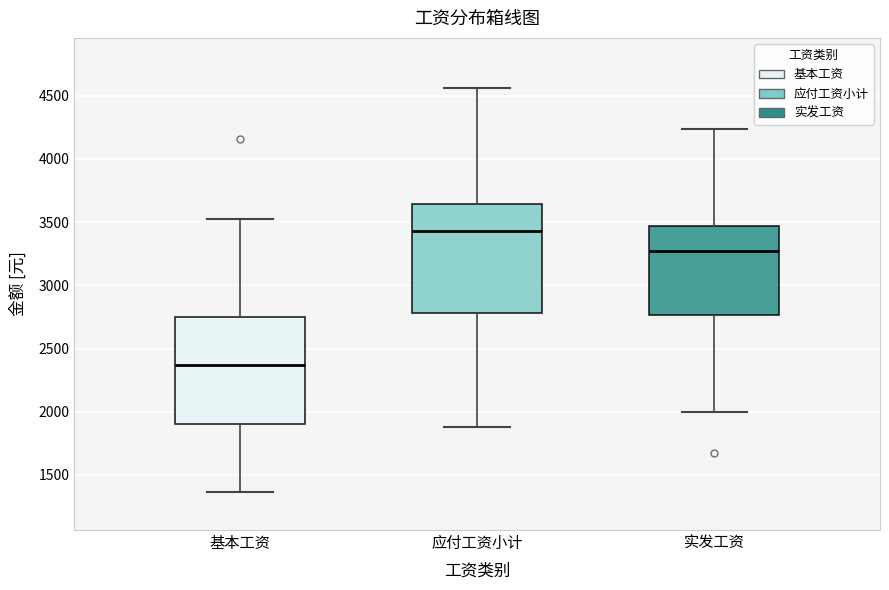

Which box's median line is the lowest?

基本工资